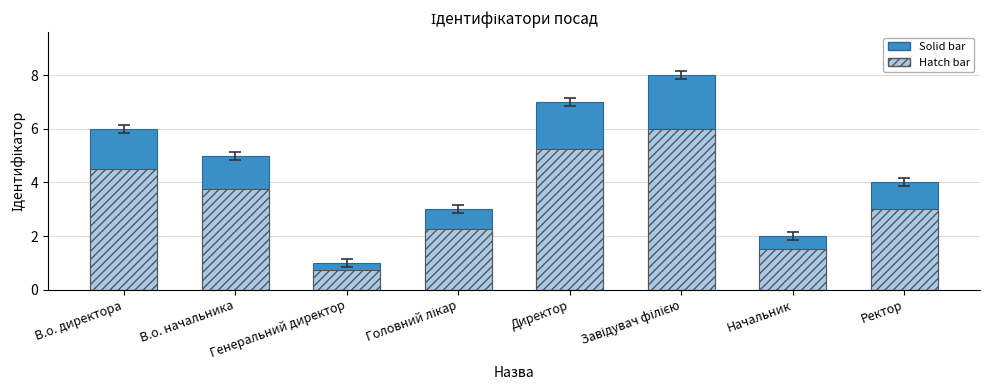

Where does the Ідентифікатор (solid) series first go above 5?

В.о. директора